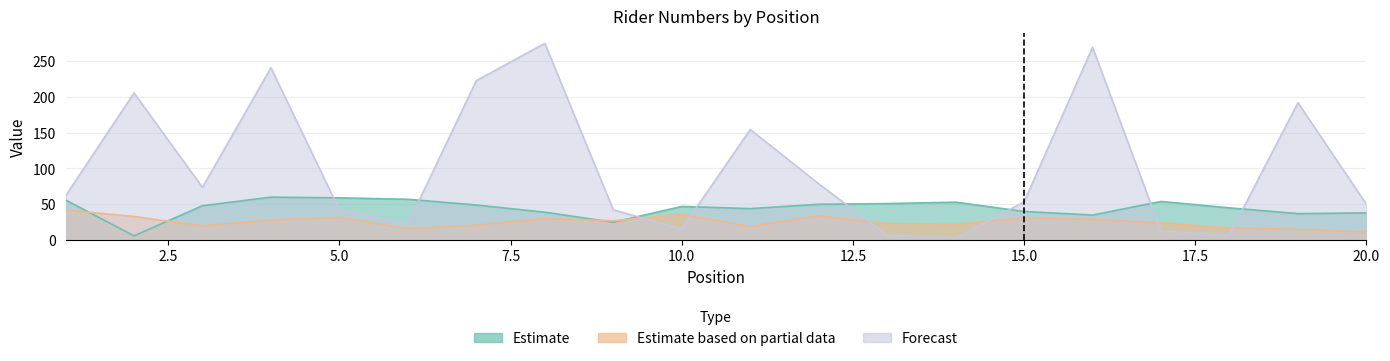

What is the lowest value of the Forecast series?

2.5